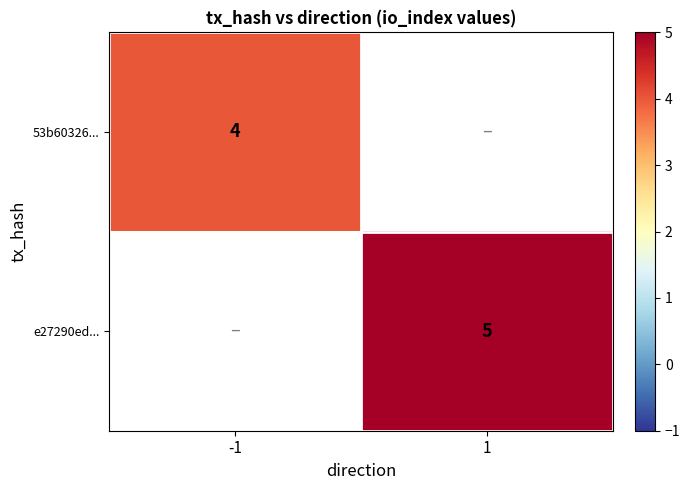

Between -1 and 1, which is larger?

1